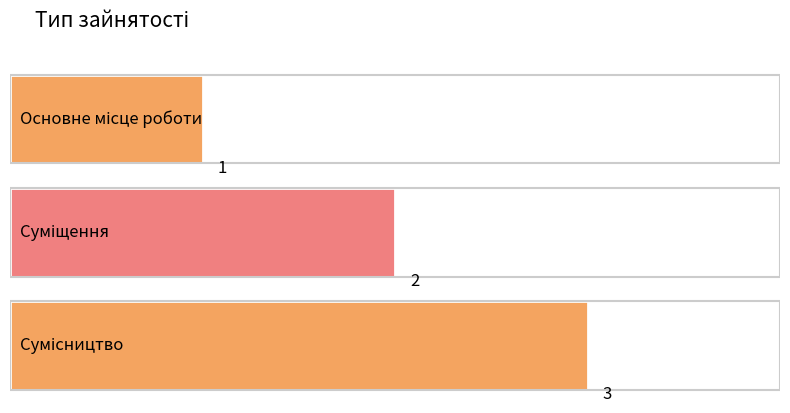

Does the chart contain any negative values?

No